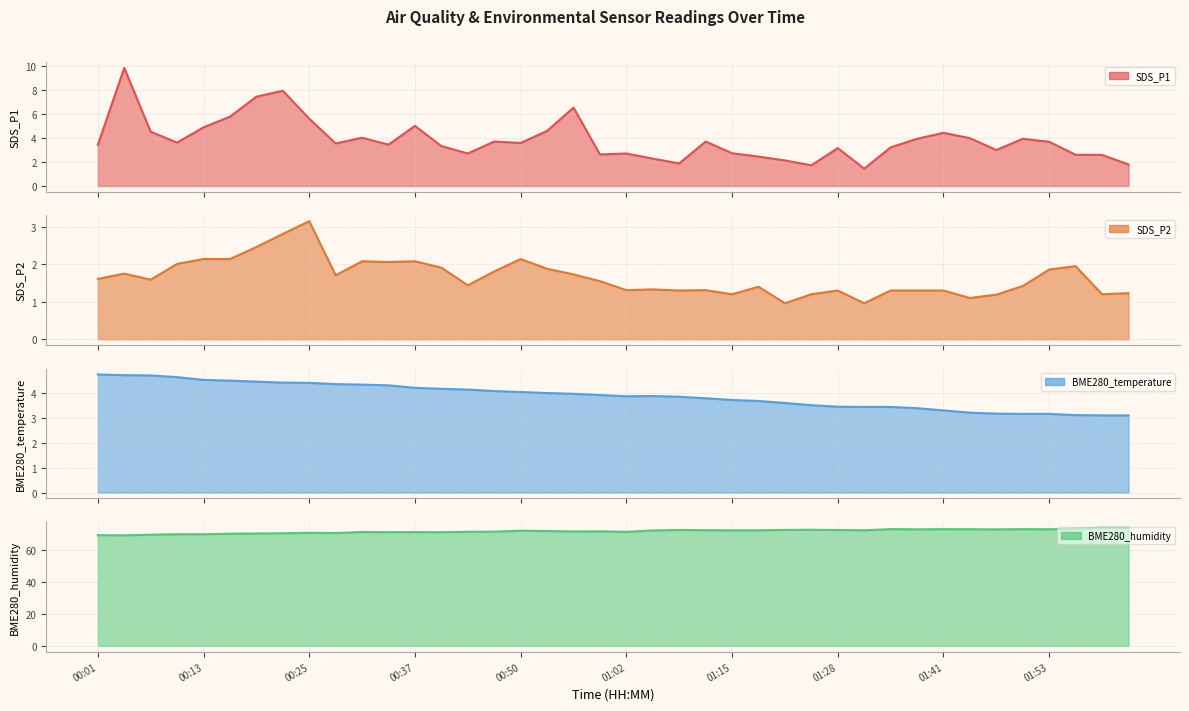

Which series changed the most between 22 and 39?

BME280_humidity